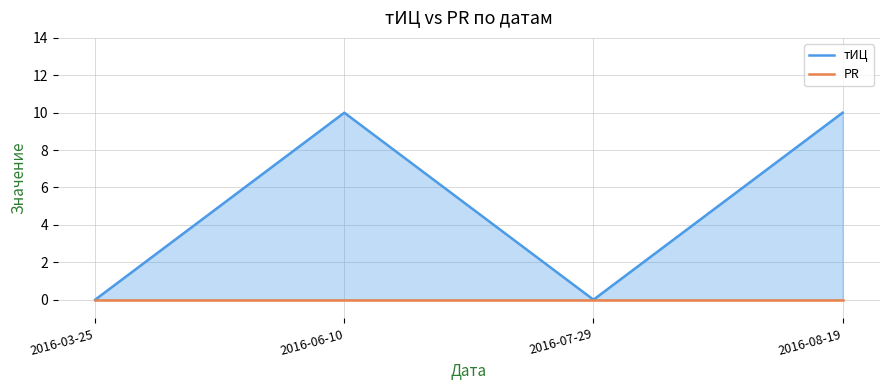

True or false: PR and тИЦ intersect in this chart.

False